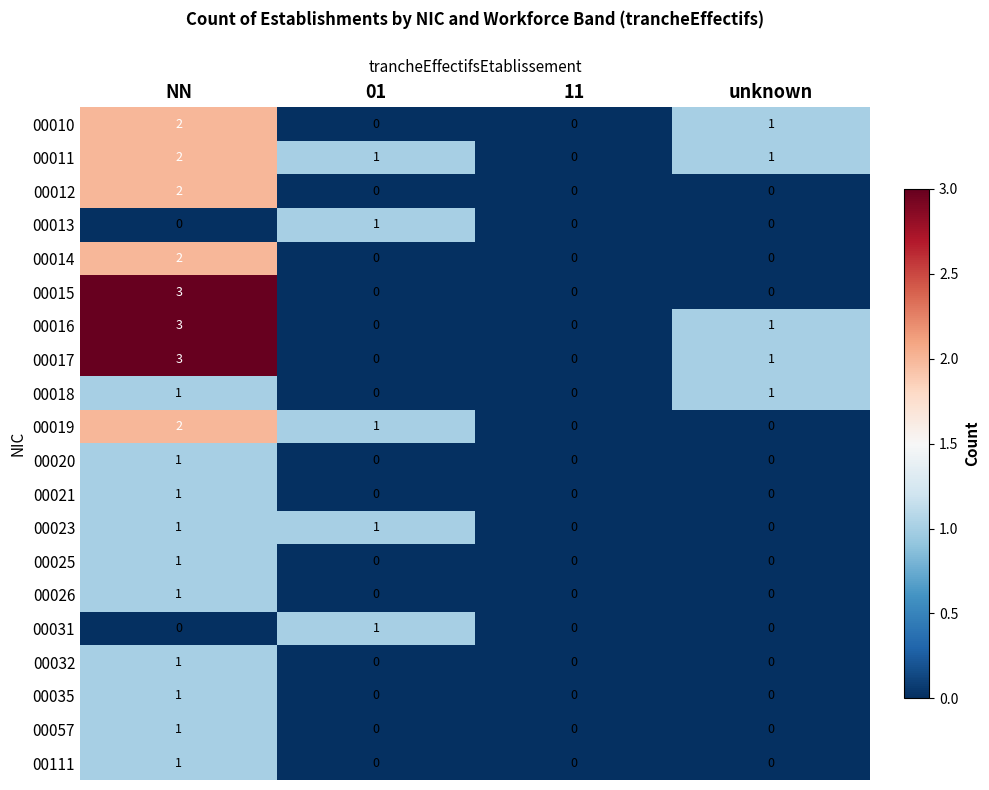

At which label is 00016 closest to 1?

unknown